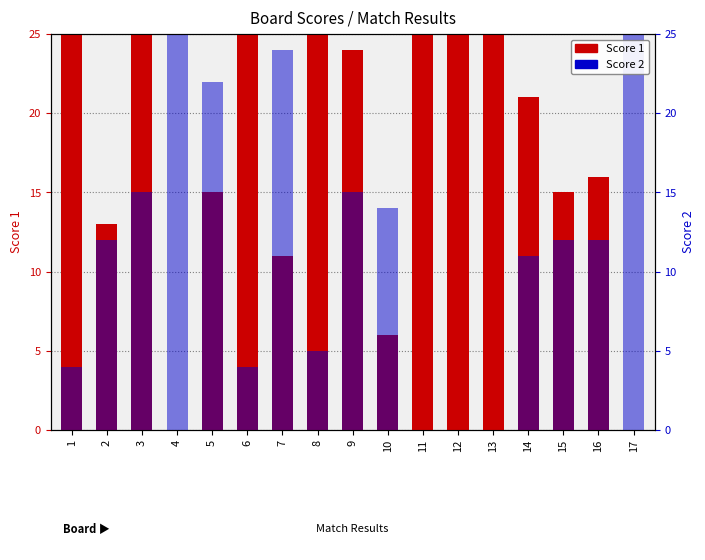

Which series changed the most between 1 and 6?

Score 1